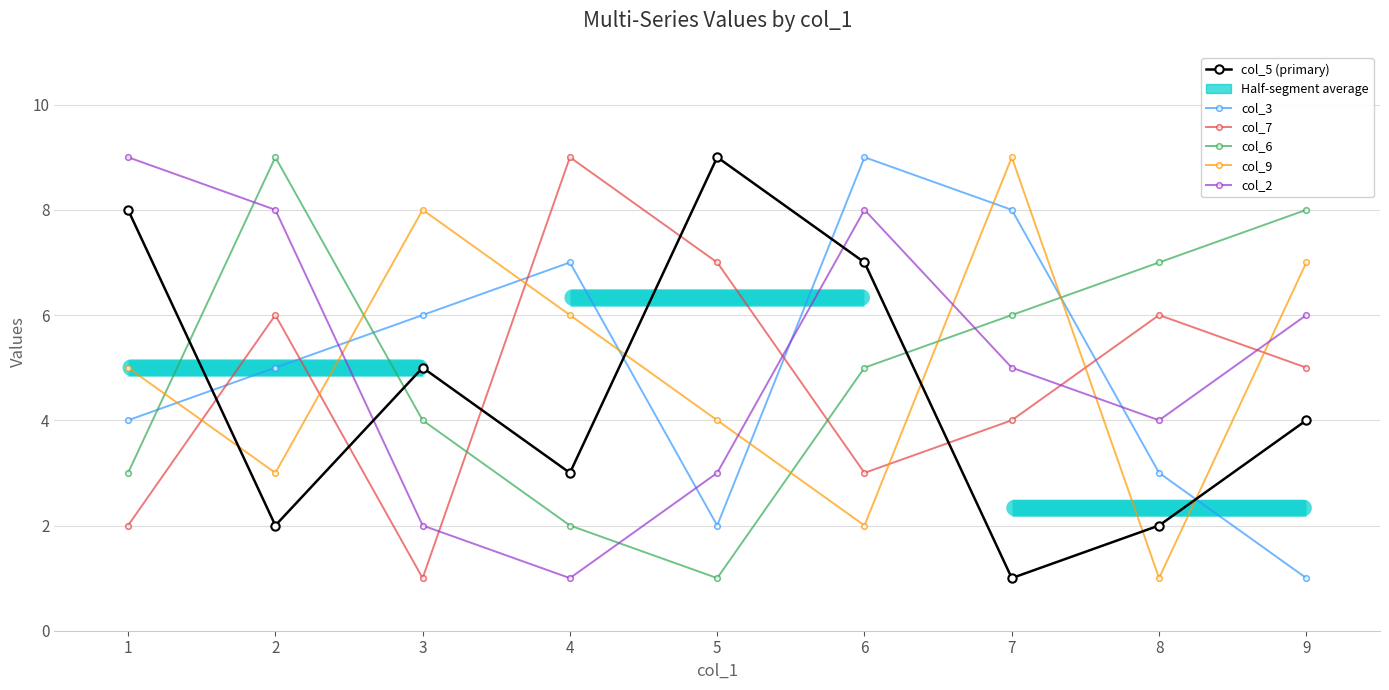

Where is col_7 nearest to the value 5?

9